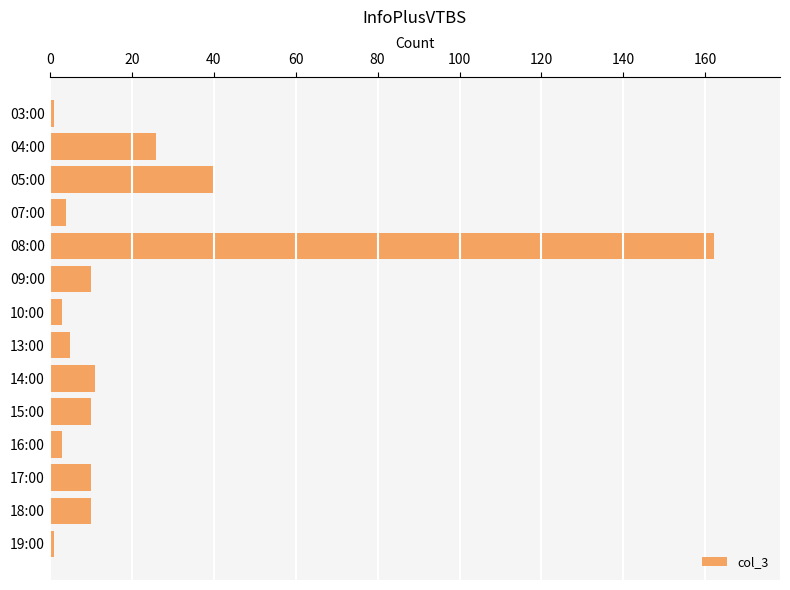

Reading top to bottom, what are all the values shown in this chart?

1	26	40	4	162	10	3	5	11	10	3	10	10	1